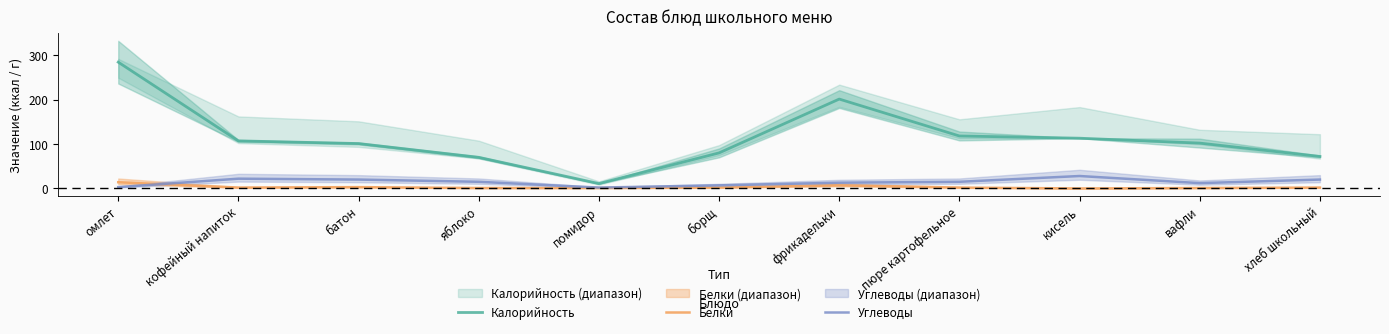

What is the label of the 6th point from the right?

борщ